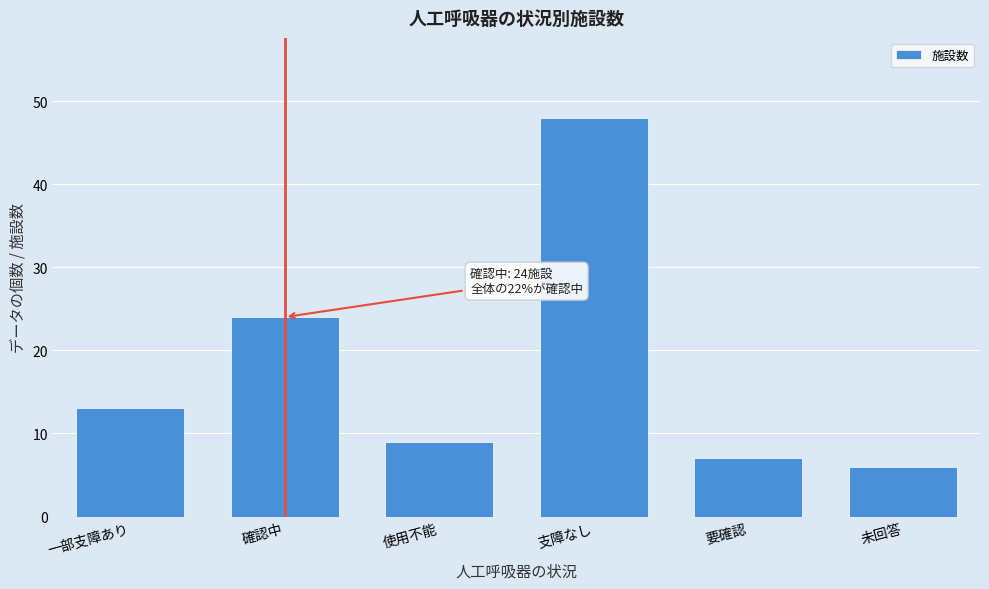

Reading left to right, list all the values displayed in this chart.

13	24	9	48	7	6